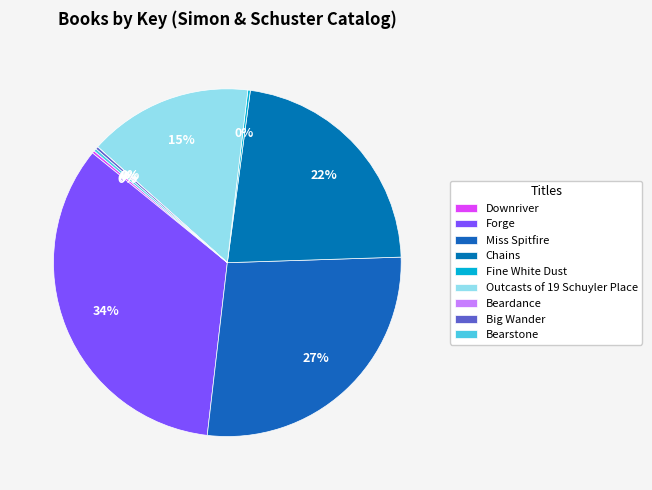

Count the number of slices in the pie.

9